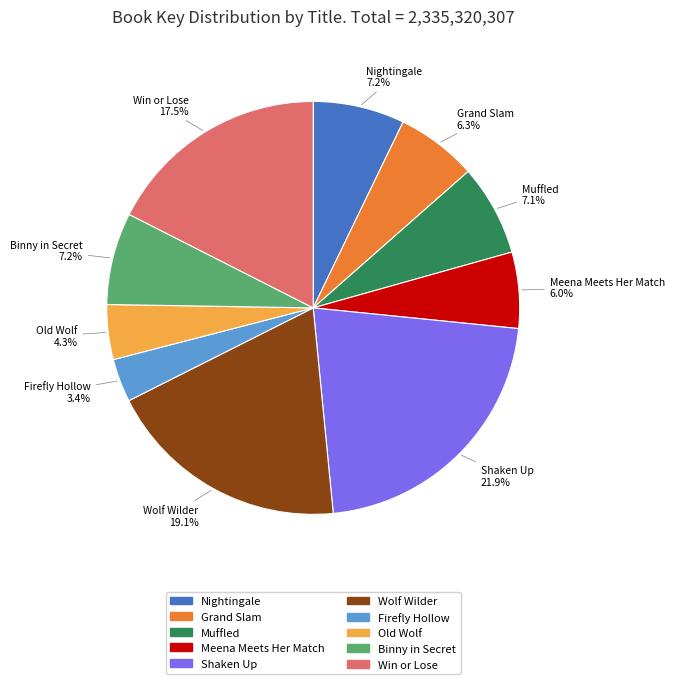

Which has a higher value, Nightingale or Shaken Up?

Shaken Up